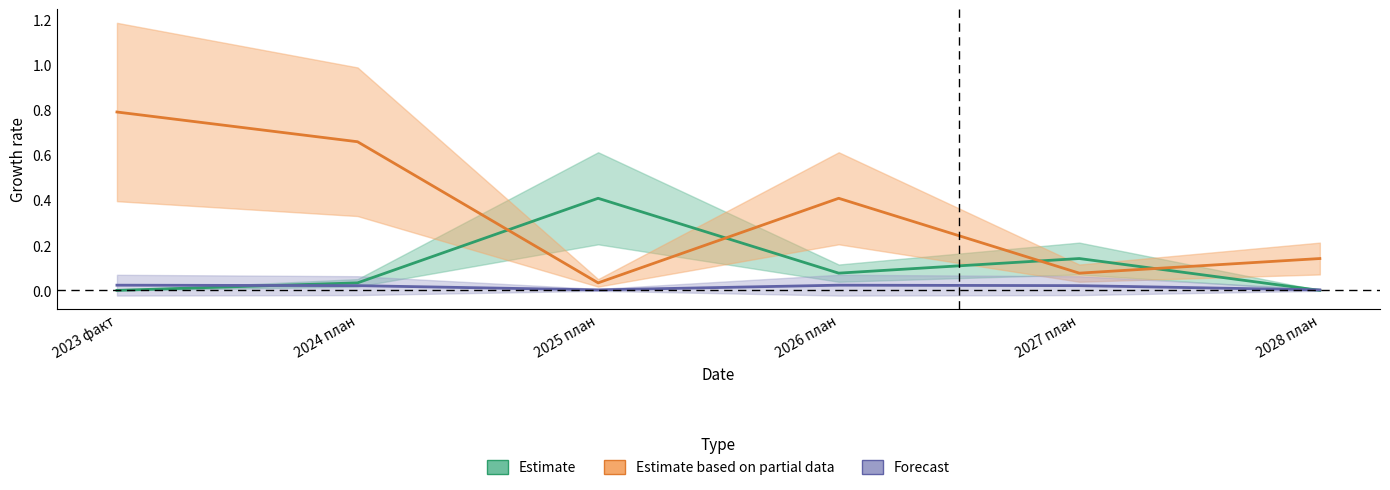

How many positive values does the Estimate series have?

4